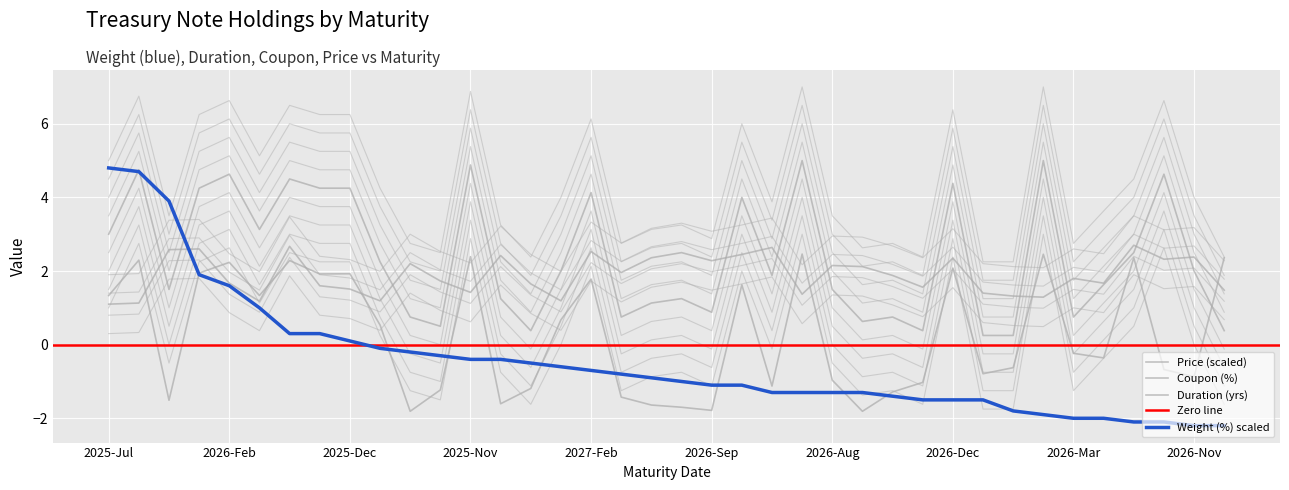

At how many categories does at least one series exceed 2?

28